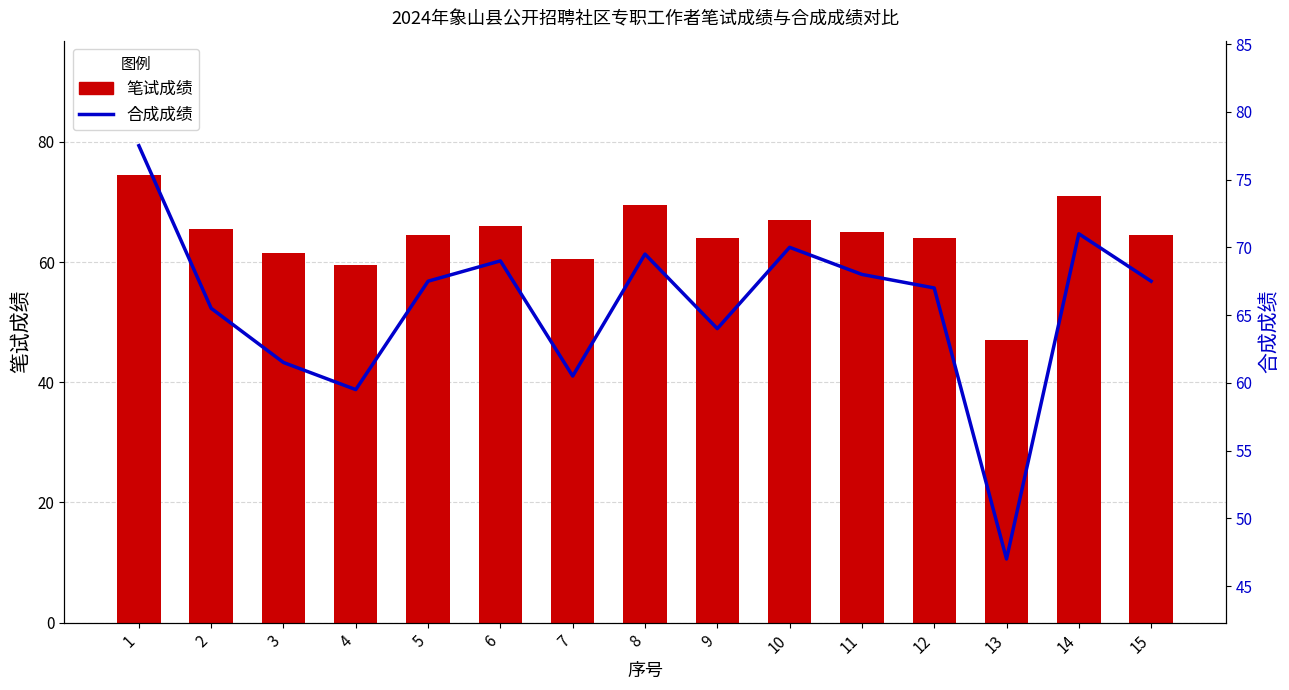

Is the value of 合成成绩 at 14 greater than the value of 笔试成绩 at 2?

Yes